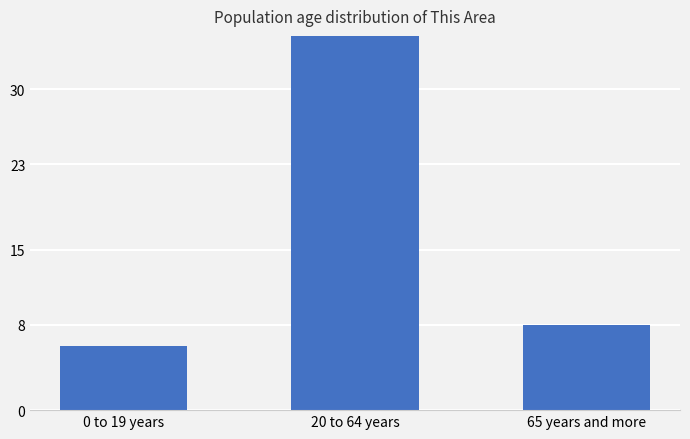

The value at 20 to 64 years is 19. True or false?

False